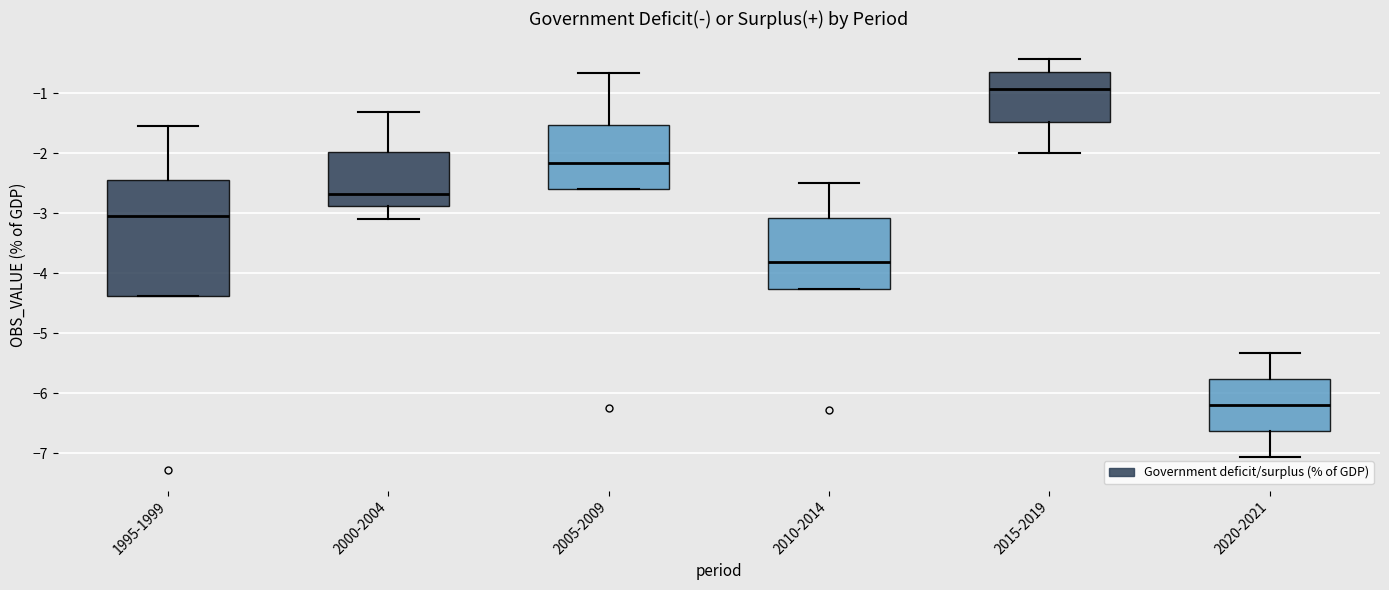

Reading left to right, read every box against the y-axis: the position of its median line, the range the box covers, and the ends of its whiskers. The values are not printed on the chart, so give them approximately, as read against the axis.

1995-1999: median -3.0, box -4.4 to -2.4, whiskers -4.4 to -1.5
2000-2004: median -2.7, box -2.9 to -2.0, whiskers -3.1 to -1.3
2005-2009: median -2.2, box -2.6 to -1.5, whiskers -2.6 to -0.7
2010-2014: median -3.8, box -4.3 to -3.1, whiskers -4.3 to -2.5
2015-2019: median -0.9, box -1.5 to -0.6, whiskers -2.0 to -0.4
2020-2021: median -6.2, box -6.6 to -5.8, whiskers -7.1 to -5.3